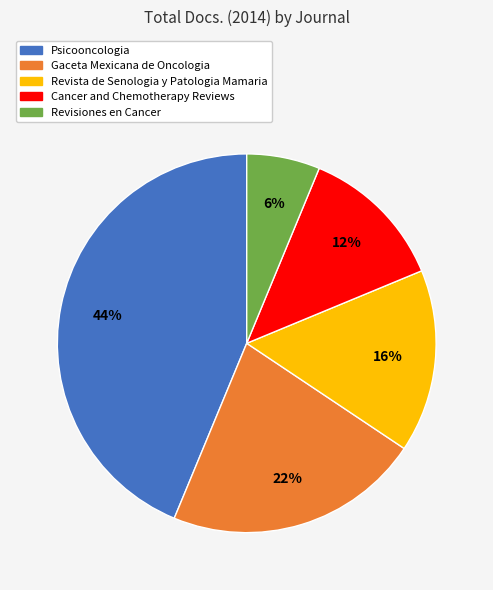

True or false: Revista de Senologia y Patologia Mamaria accounts for 16% of the total.

True